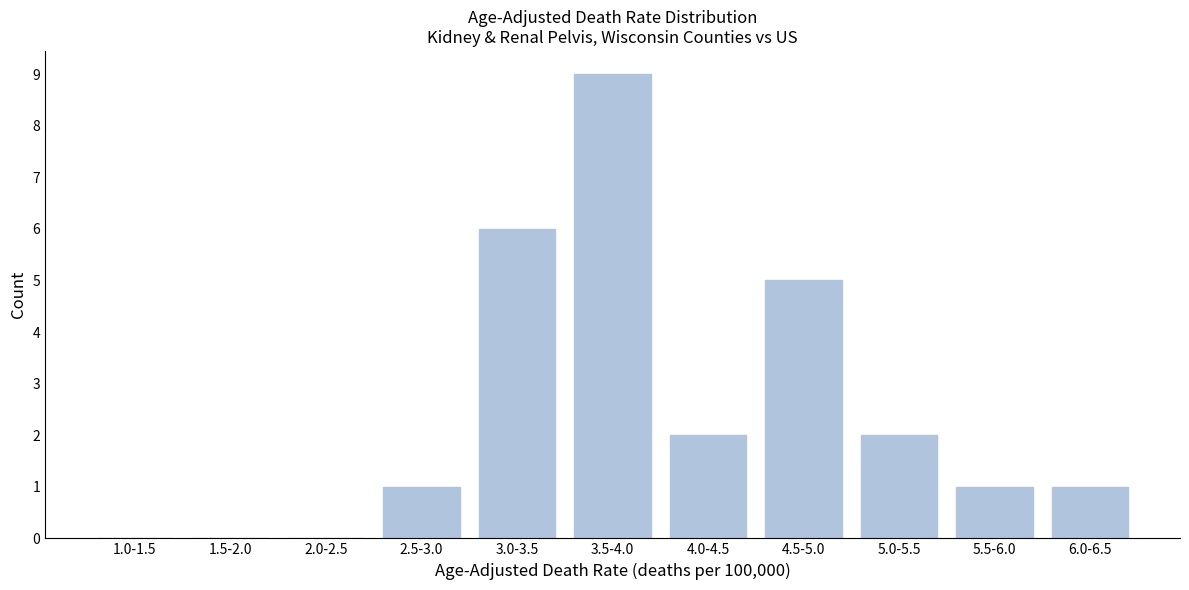

Reading left to right, transcribe all the data shown in this chart.

1.0-1.5=0	1.5-2.0=0	2.0-2.5=0	2.5-3.0=1	3.0-3.5=6	3.5-4.0=9	4.0-4.5=2	4.5-5.0=5	5.0-5.5=2	5.5-6.0=1	6.0-6.5=1